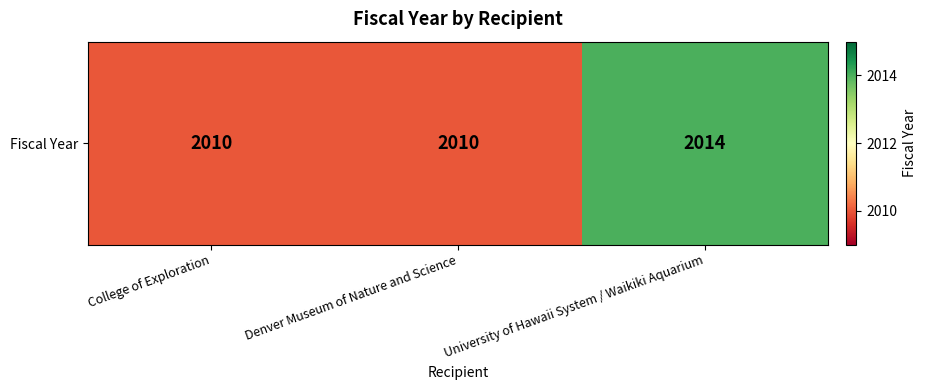

What is the greatest value displayed?

2014